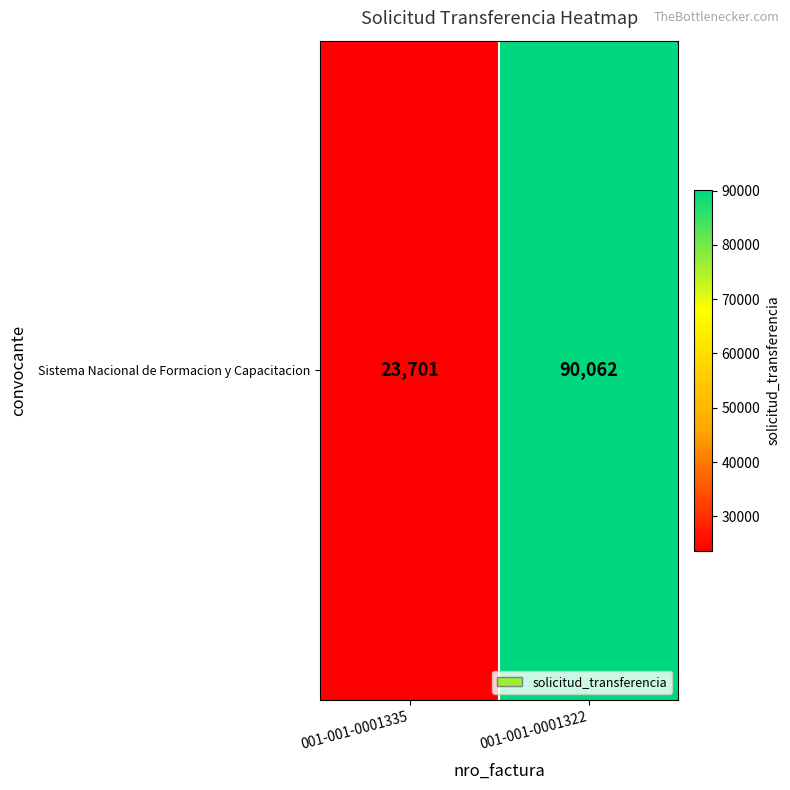

What is the average value?

56882